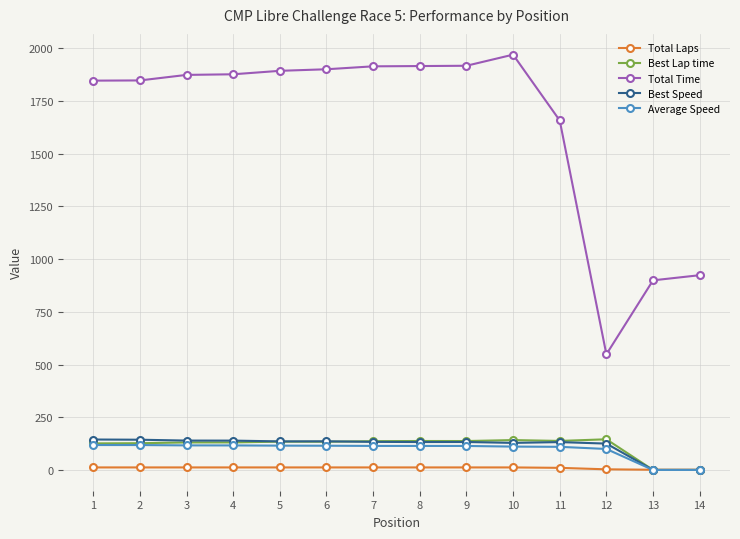

True or false: Average Speed and Total Time cross at least once.

False